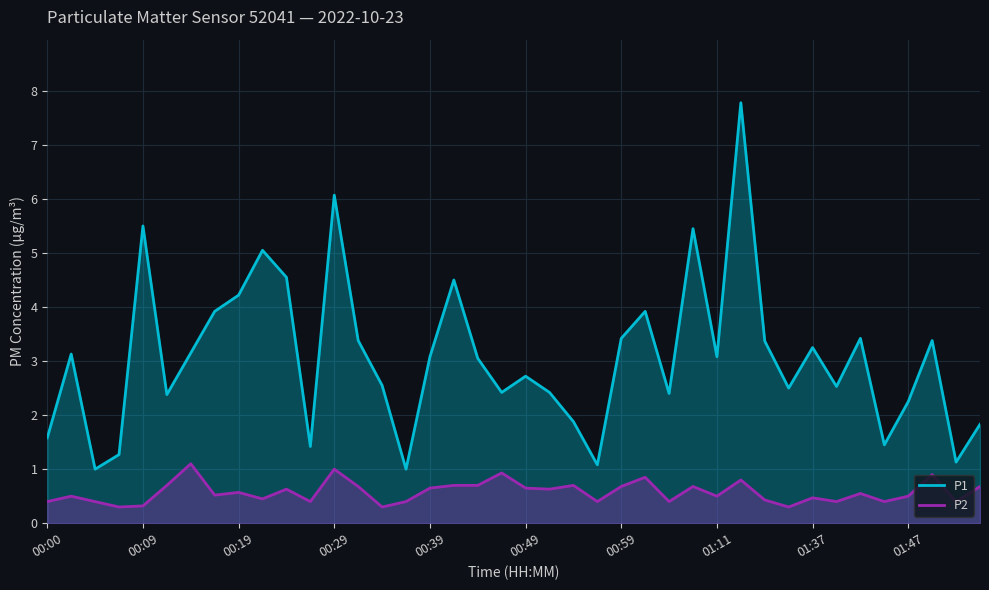

What is the total value across all series at 00:39?

3.7